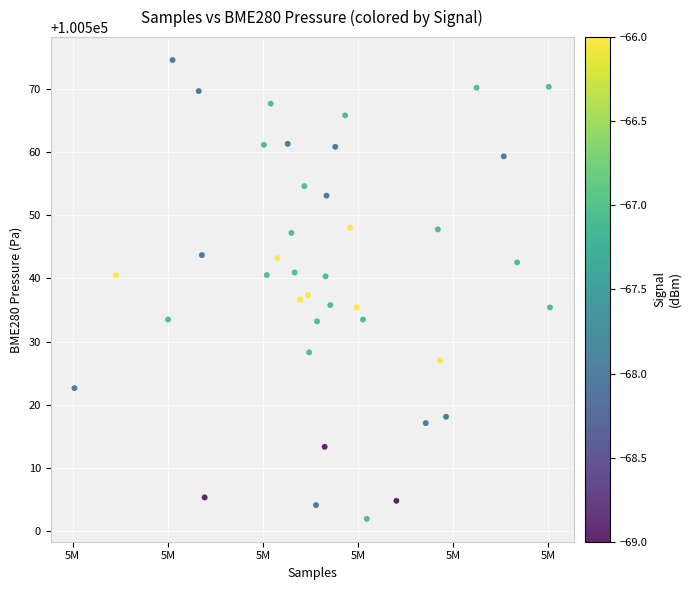

What is the range of X values (max minus min)?

24996.0